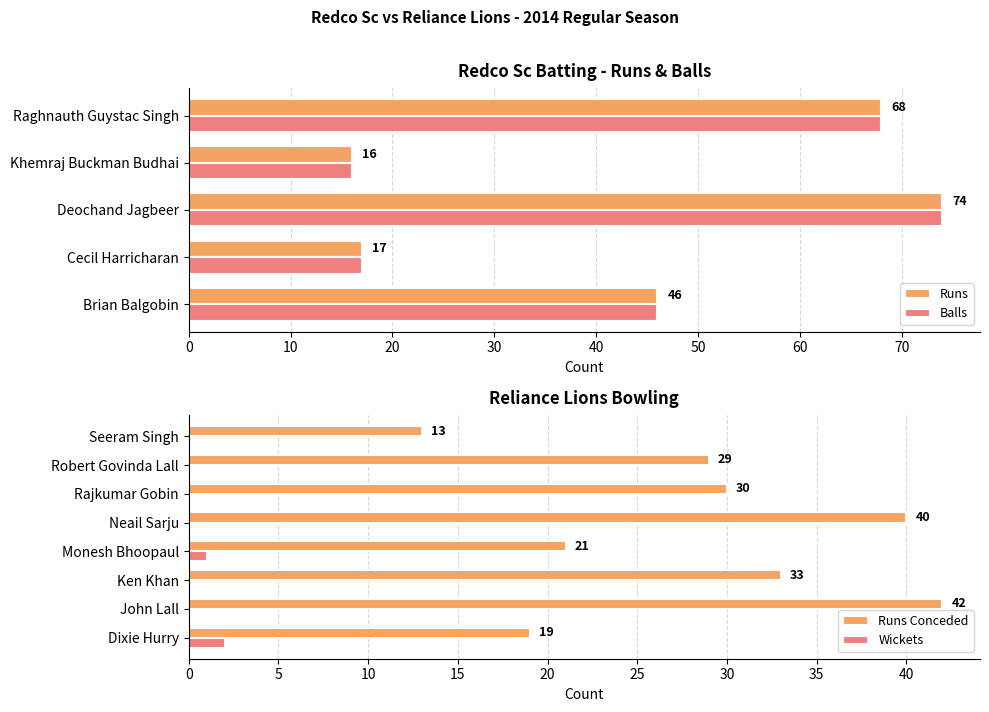

At how many categories does at least one series exceed 64?

2